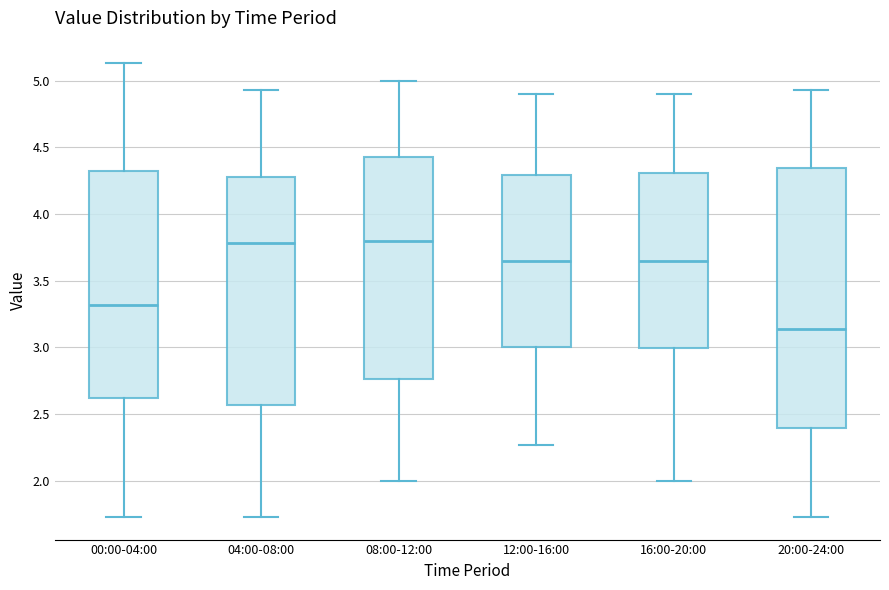

Reading left to right, read every box against the y-axis: the position of its median line, the range the box covers, and the ends of its whiskers. The values are not printed on the chart, so give them approximately, as read against the axis.

00:00-04:00: median 3.30, box 2.60 to 4.30, whiskers 1.75 to 5.15
04:00-08:00: median 3.80, box 2.55 to 4.30, whiskers 1.75 to 4.95
08:00-12:00: median 3.80, box 2.75 to 4.45, whiskers 2.00 to 5.00
12:00-16:00: median 3.65, box 3.00 to 4.30, whiskers 2.25 to 4.90
16:00-20:00: median 3.65, box 3.00 to 4.30, whiskers 2.00 to 4.90
20:00-24:00: median 3.15, box 2.40 to 4.35, whiskers 1.75 to 4.95